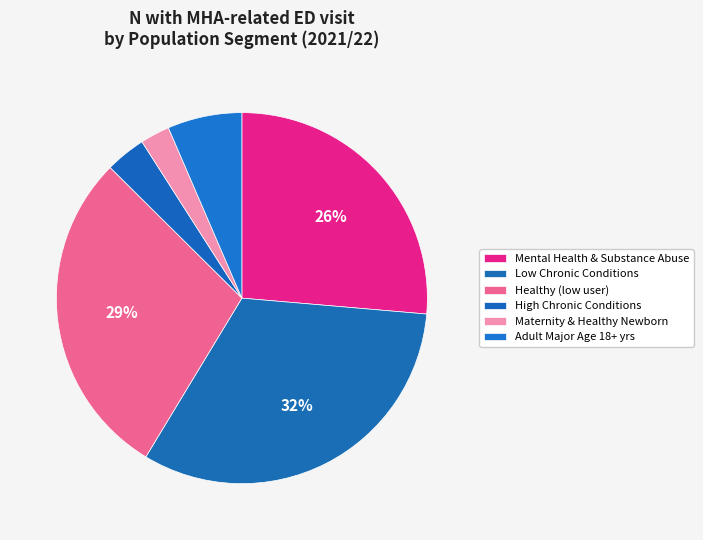

What percentage is the Mental Health & Substance Abuse slice, to the nearest percent?

26%